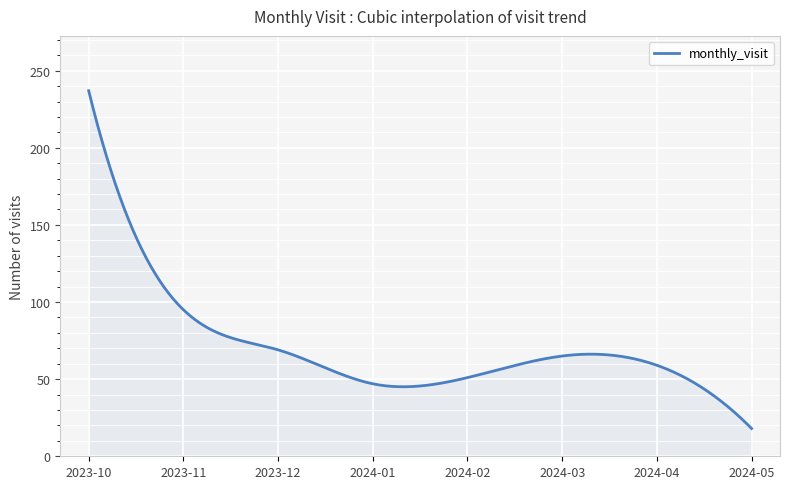

What is the difference between the second highest and second lowest values?

211.8